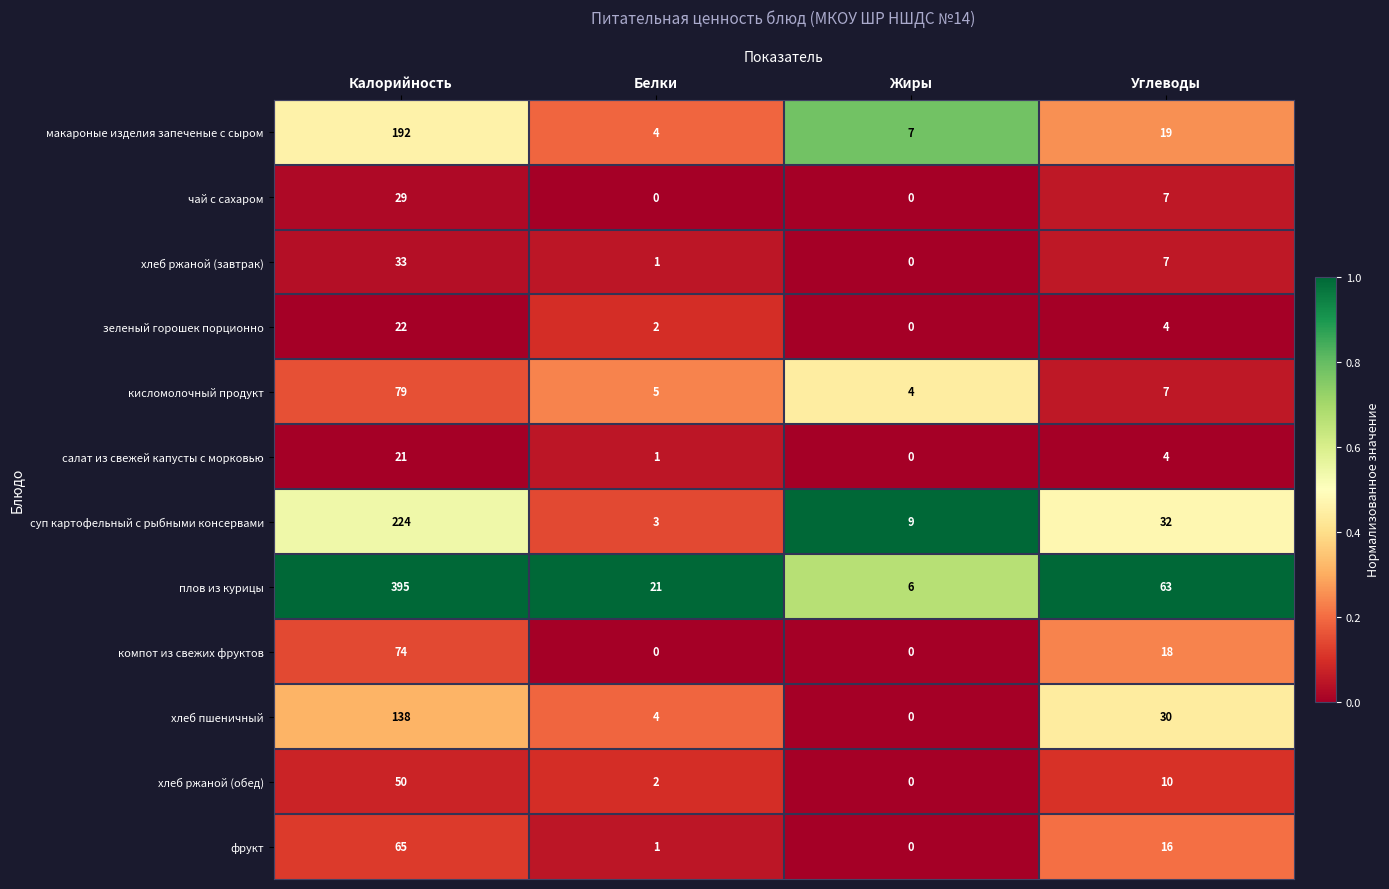

What is the approximate value of хлеб пшеничный at Калорийность, to the nearest 50?

150